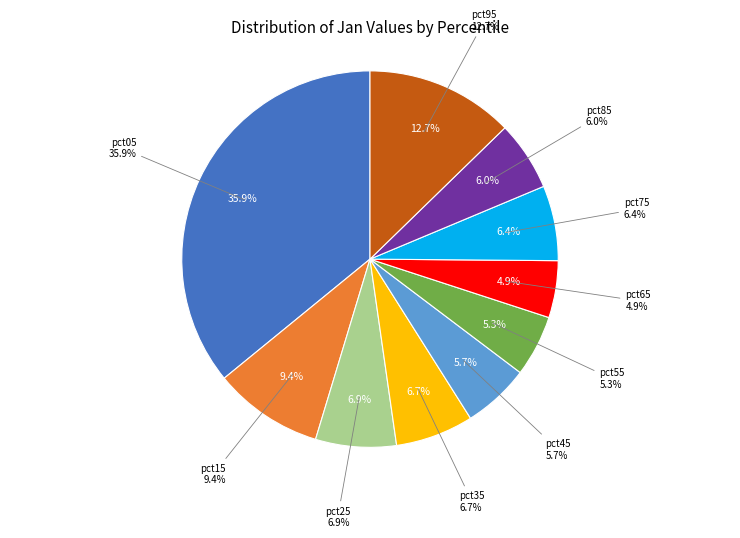

What percentage is the pct15 slice, to the nearest percent?

9%